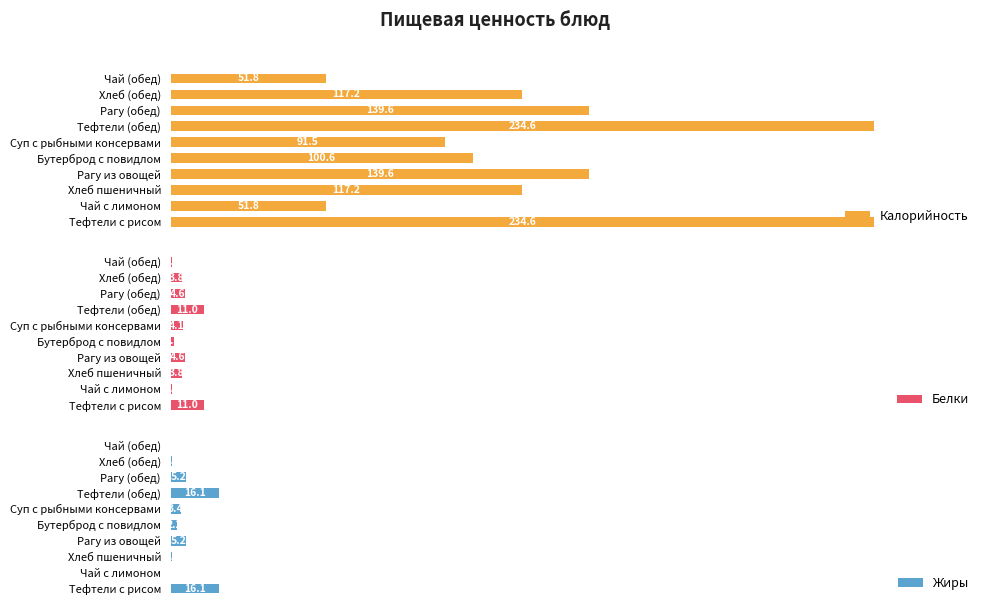

List the series in order of their peak value, highest first.

Калорийность, Жиры, Белки